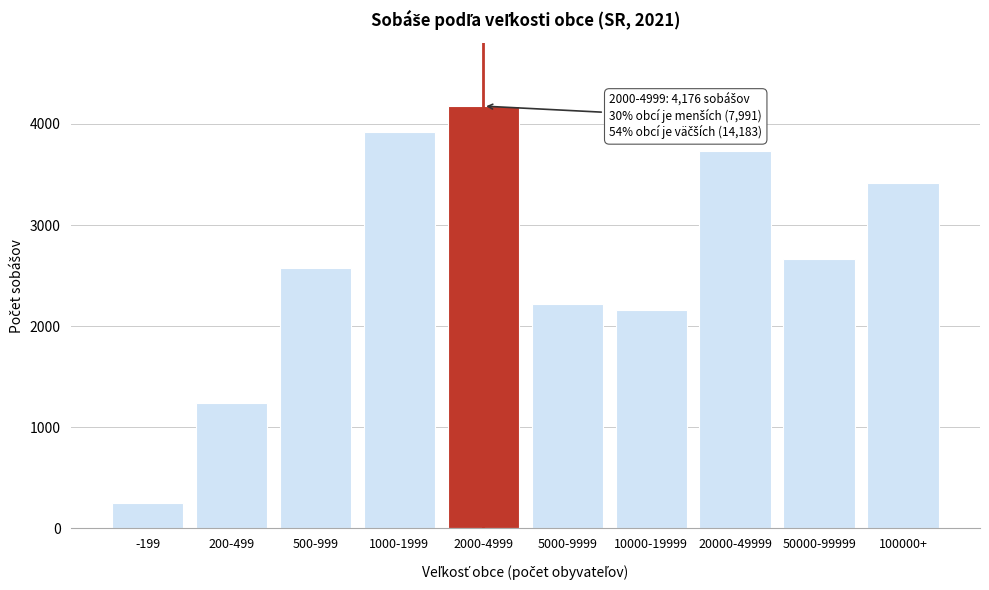

Reading left to right, extract all data points from this chart.

254	1241	2579	3917	4176	2217	2159	3731	2660	3416